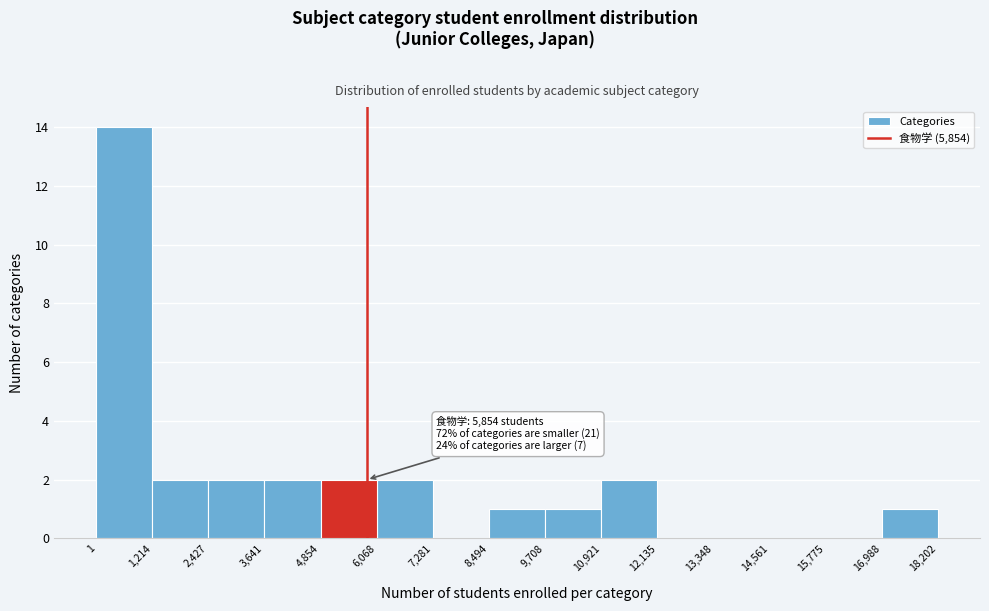

Which range on the x-axis has the tallest bar?

1 to 1,214